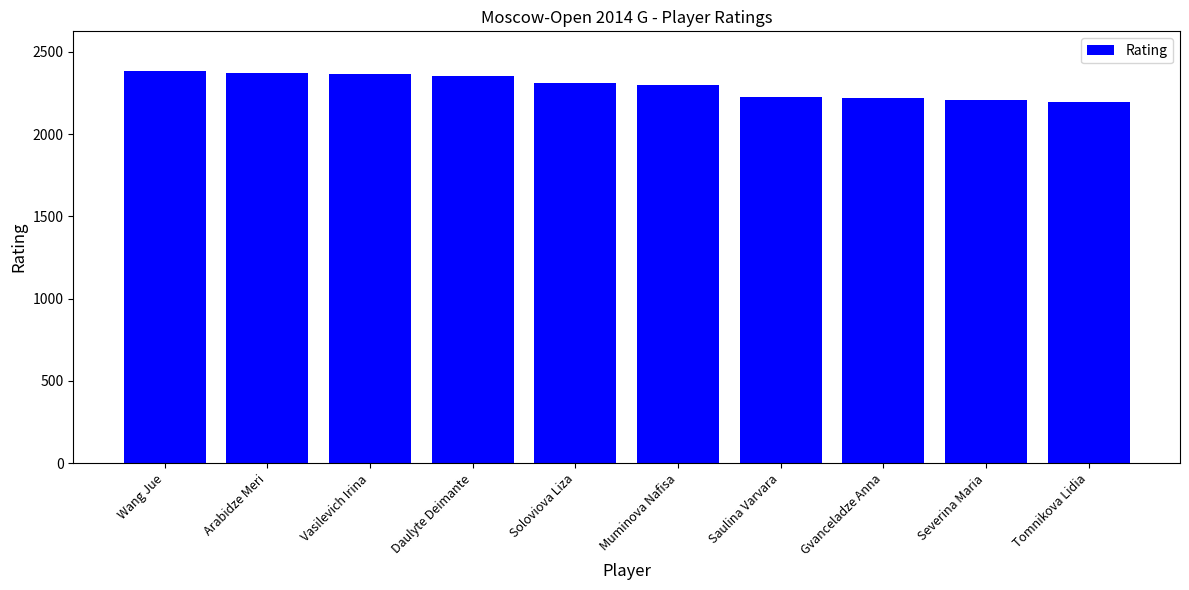

At which label is the value closest to 2290?

Muminova Nafisa